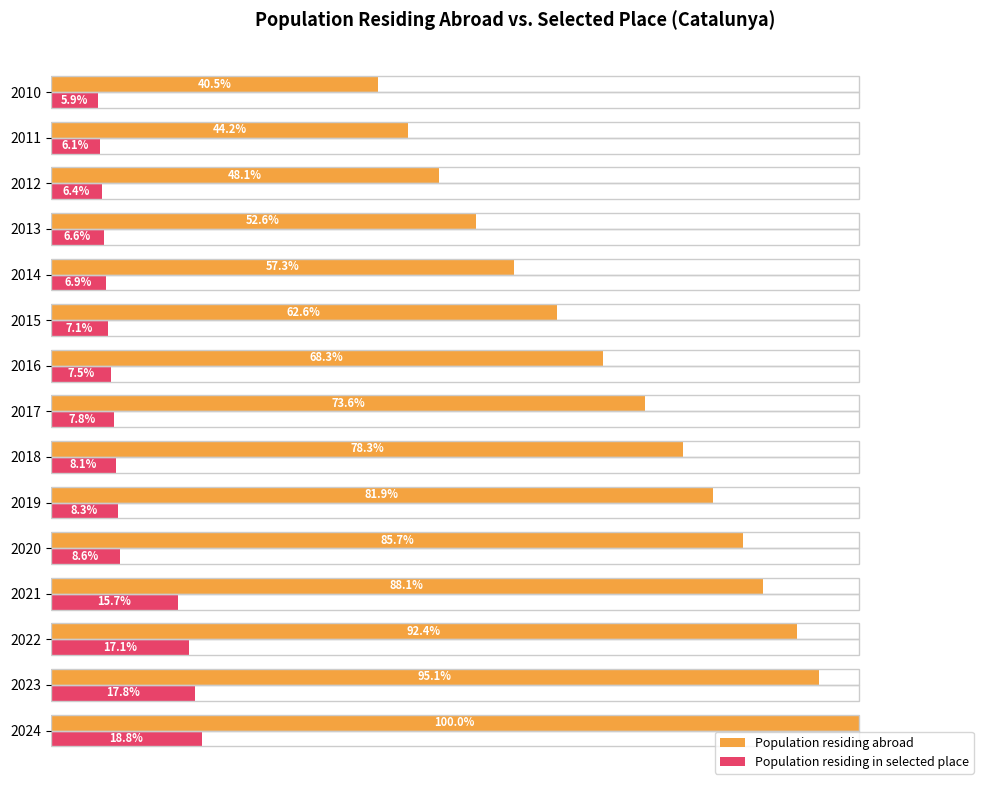

List the labels in order of Population residing in selected place value, largest first.

2024, 2023, 2022, 2021, 2020, 2019, 2018, 2017, 2016, 2015, 2014, 2013, 2012, 2011, 2010